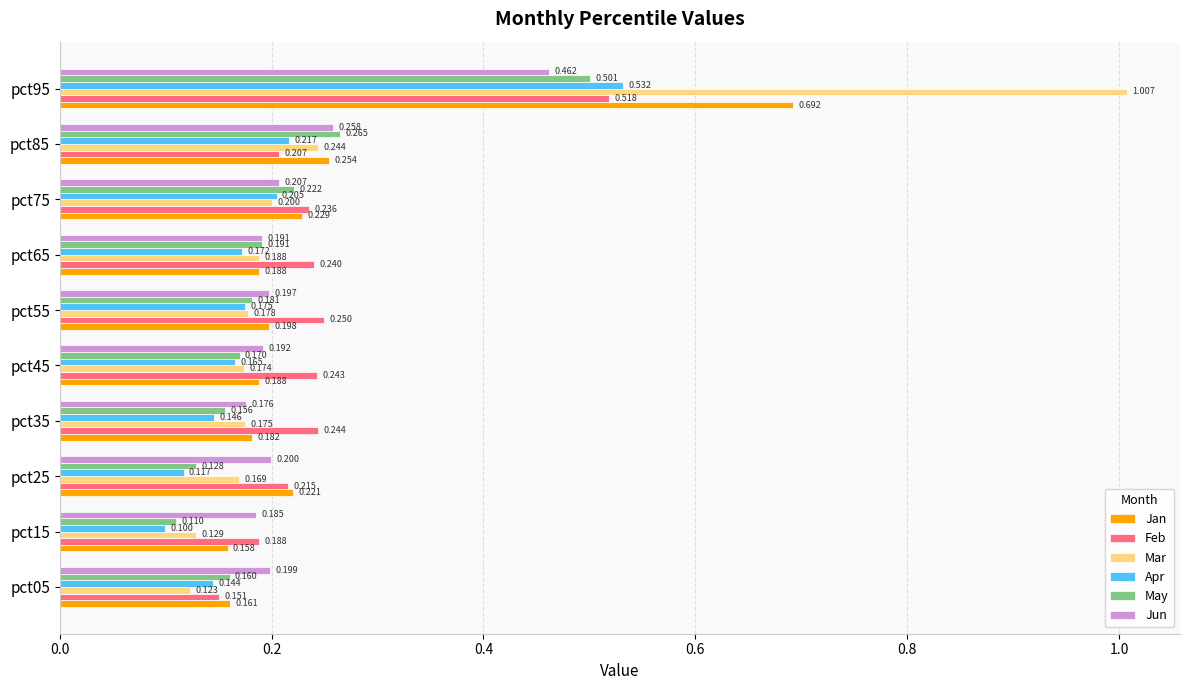

At which label is Apr closest to 0?

pct15